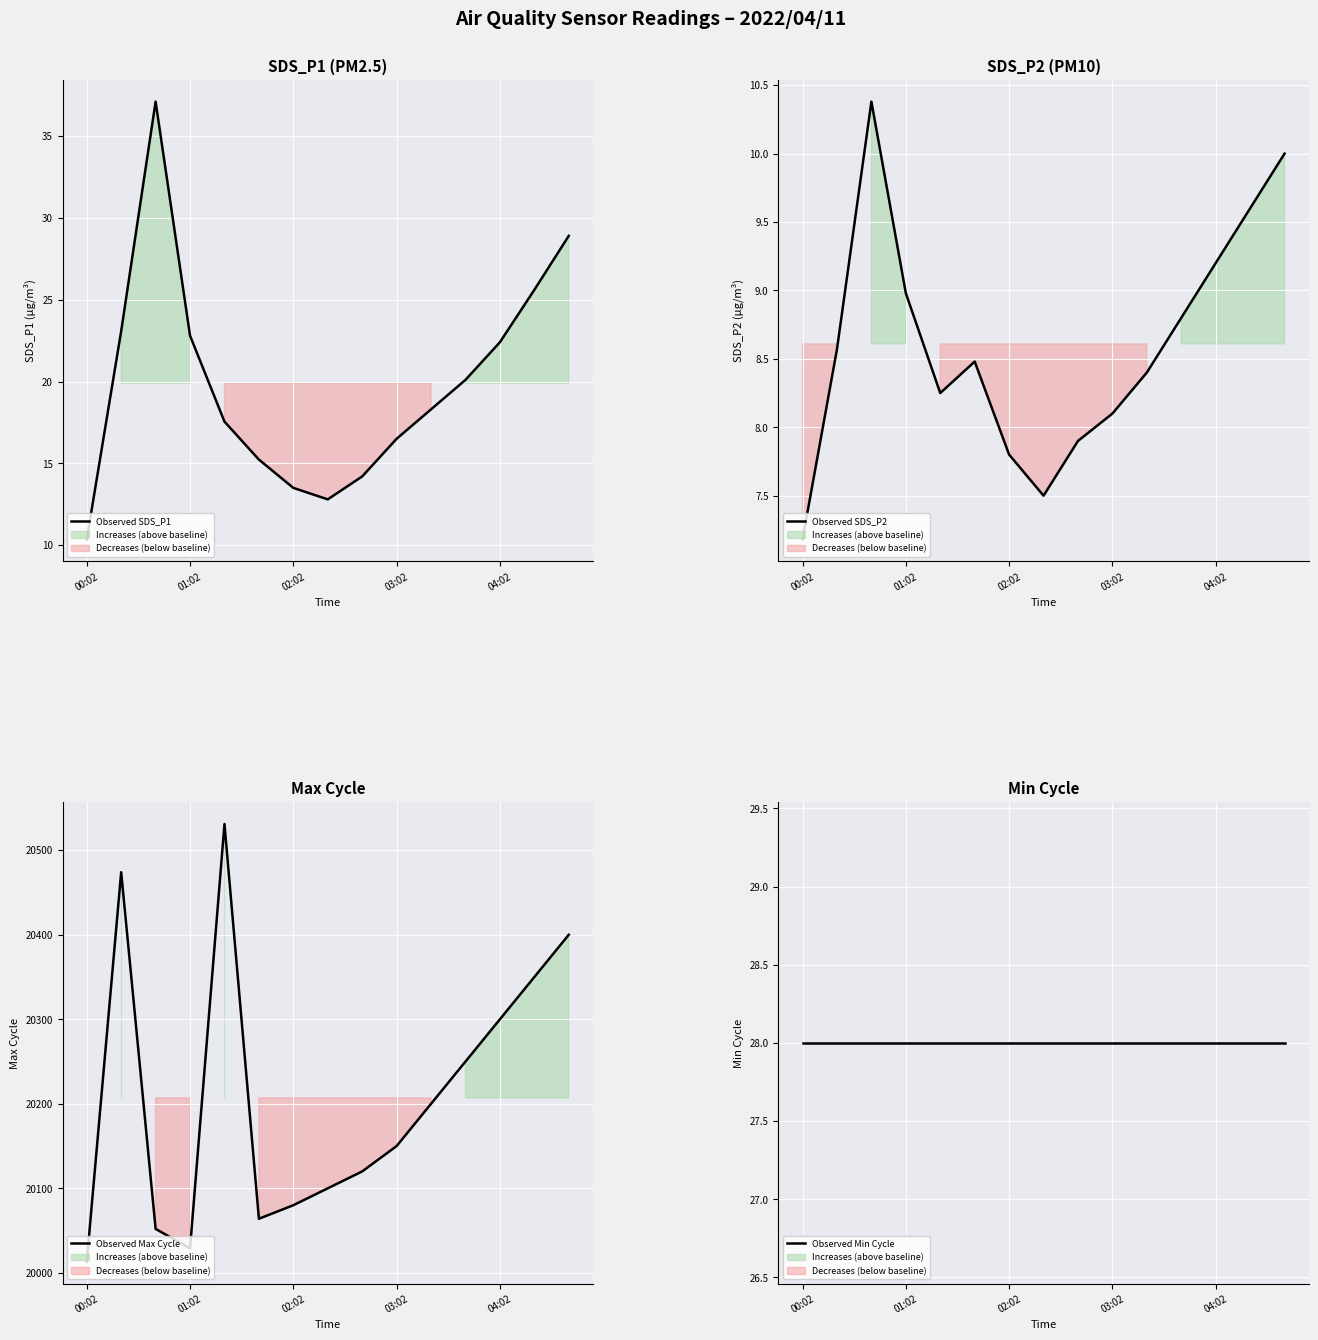

What is the maximum value for Observed SDS_P1?

37.1